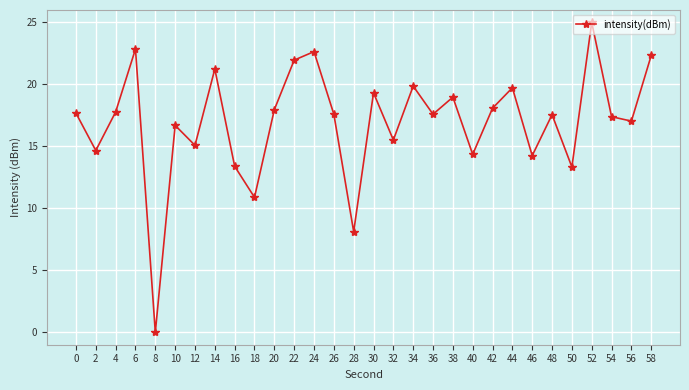

Where is the first local maximum?

6